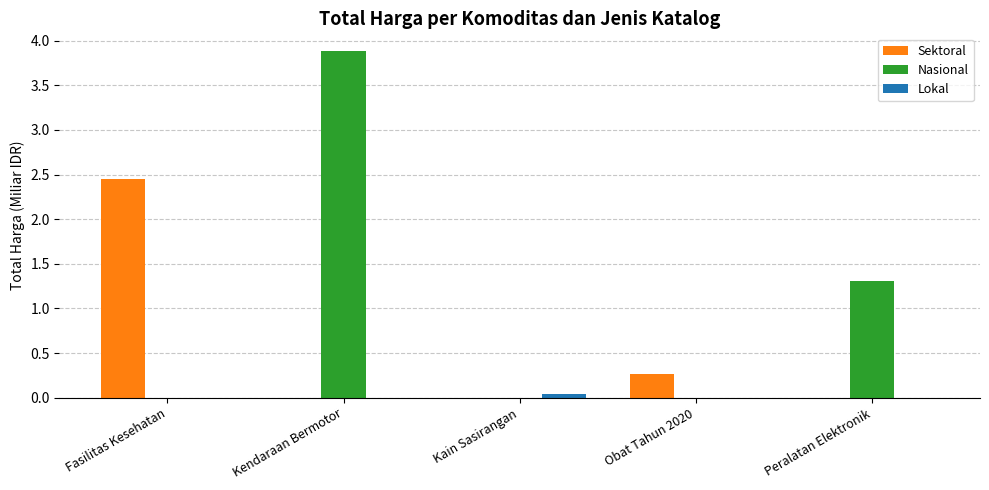

Between Kendaraan Bermotor and Peralatan Elektronik, which series saw the biggest shift?

Nasional